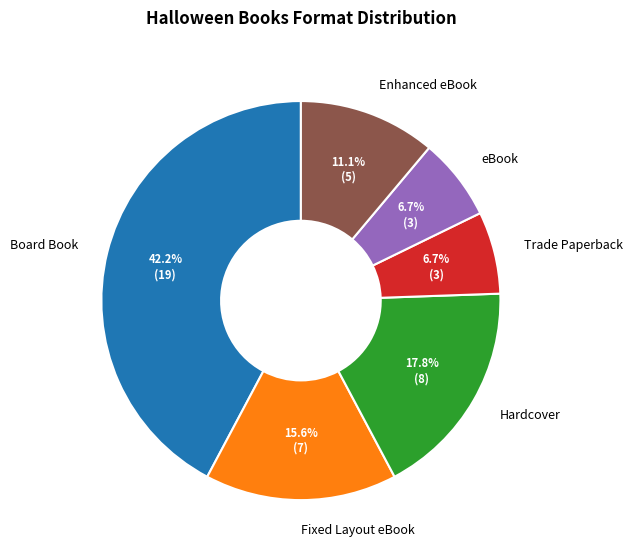

To the nearest percent, what is the difference between the Hardcover and Fixed Layout eBook slice percentages?

2%